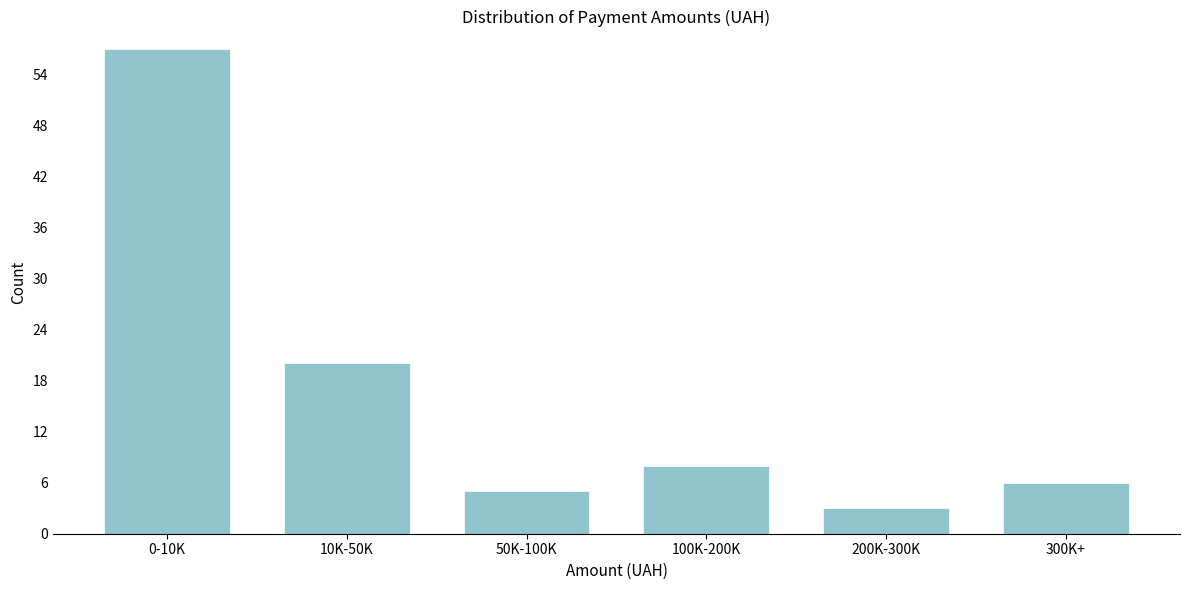

Reading left to right, extract all data points from this chart.

57	20	5	8	3	6